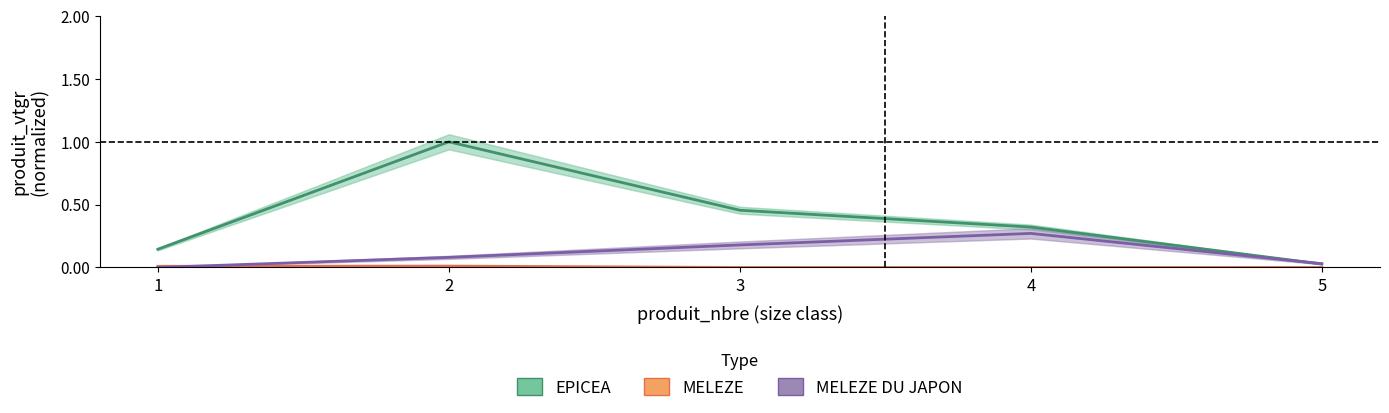

Does the chart have visible grid lines?

No